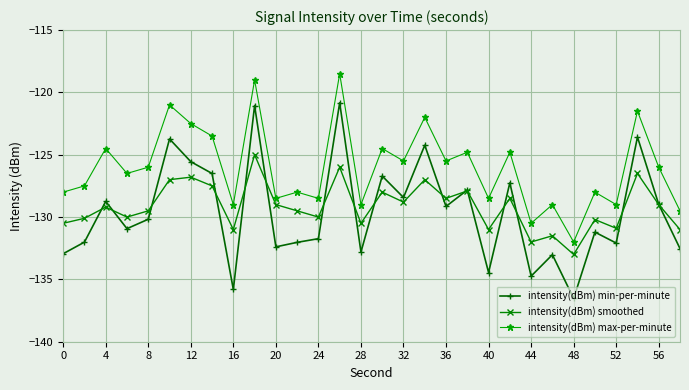

What is the greatest value displayed?

-118.5